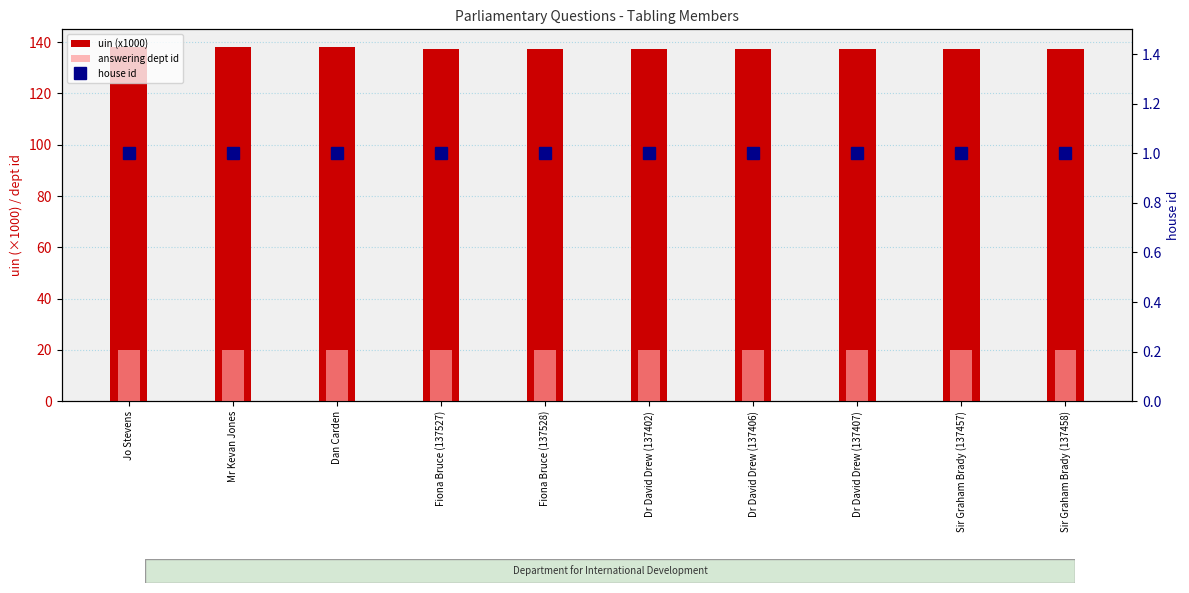

Reading left to right, what are all the values shown in this chart?

uin (x1000): Jo Stevens=138.1	Mr Kevan Jones=138.0	Dan Carden=138.1	Fiona Bruce (137527)=137.5	Fiona Bruce (137528)=137.5	Dr David Drew (137402)=137.4	Dr David Drew (137406)=137.4	Dr David Drew (137407)=137.4	Sir Graham Brady (137457)=137.5	Sir Graham Brady (137458)=137.5
answering dept id: Jo Stevens=20.0	Mr Kevan Jones=20.0	Dan Carden=20.0	Fiona Bruce (137527)=20.0	Fiona Bruce (137528)=20.0	Dr David Drew (137402)=20.0	Dr David Drew (137406)=20.0	Dr David Drew (137407)=20.0	Sir Graham Brady (137457)=20.0	Sir Graham Brady (137458)=20.0
house id: Jo Stevens=1.0	Mr Kevan Jones=1.0	Dan Carden=1.0	Fiona Bruce (137527)=1.0	Fiona Bruce (137528)=1.0	Dr David Drew (137402)=1.0	Dr David Drew (137406)=1.0	Dr David Drew (137407)=1.0	Sir Graham Brady (137457)=1.0	Sir Graham Brady (137458)=1.0